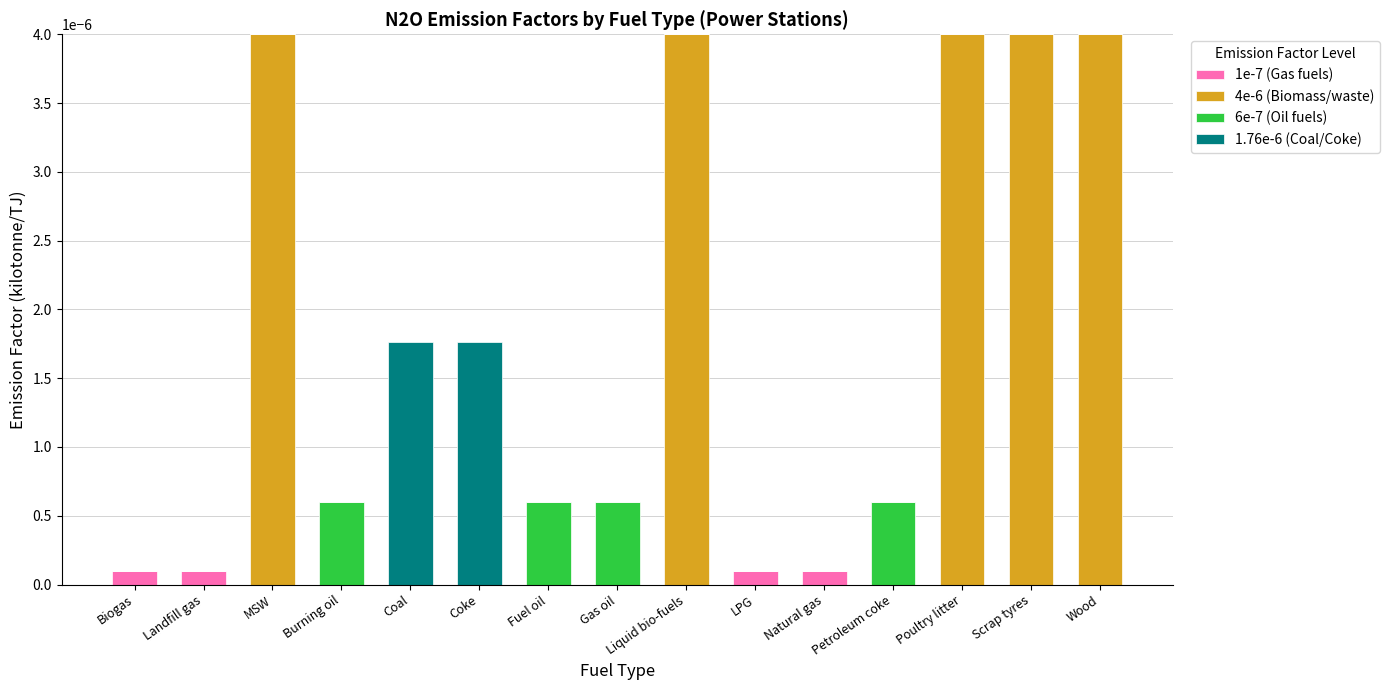

The 1e-7 (Gas fuels) series shows 0.0 at MSW. True or false?

True